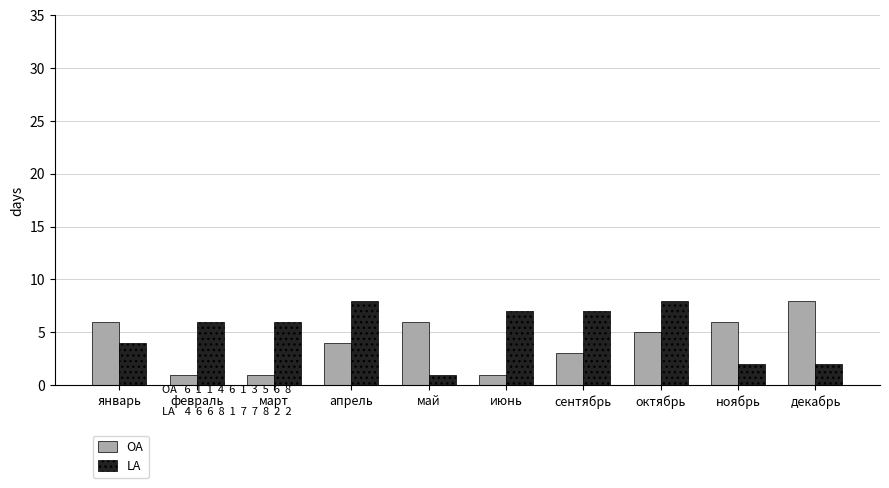

What is the sum of all LA values?

51